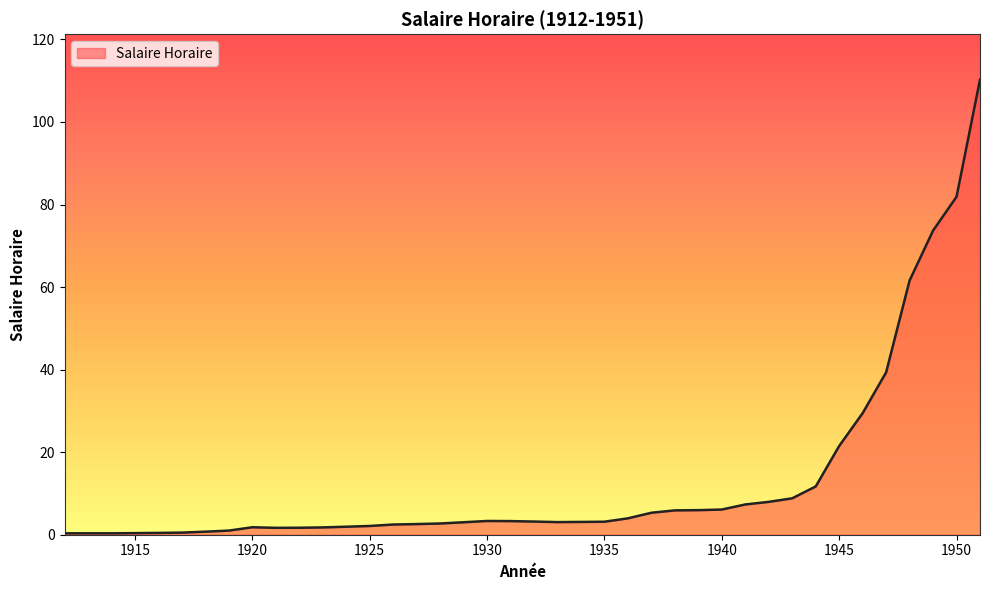

What is the difference between the maximum and minimum values?

109.9